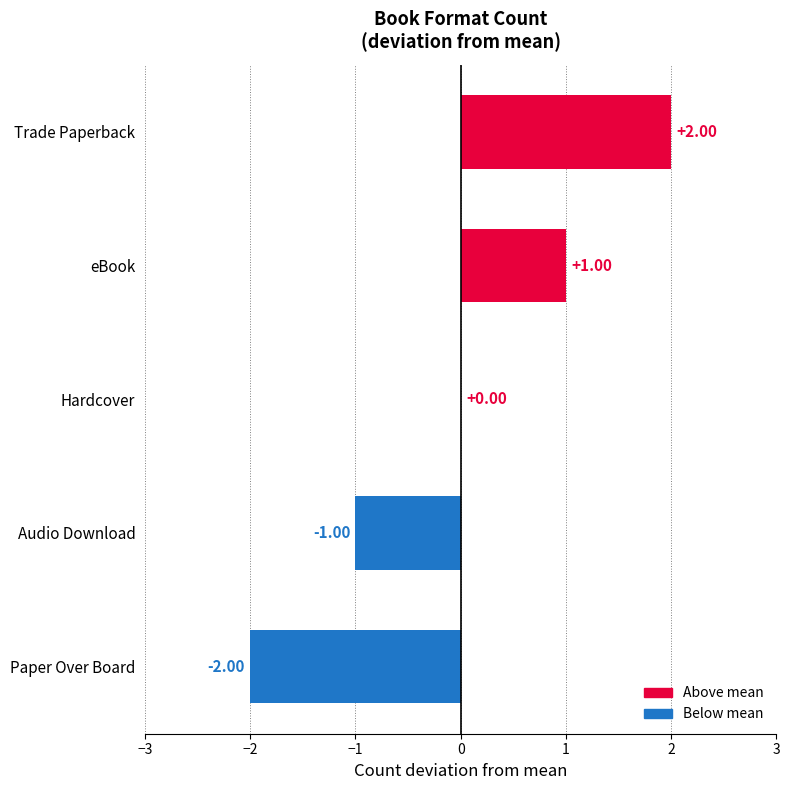

Which category has the highest value across all series?

Trade Paperback